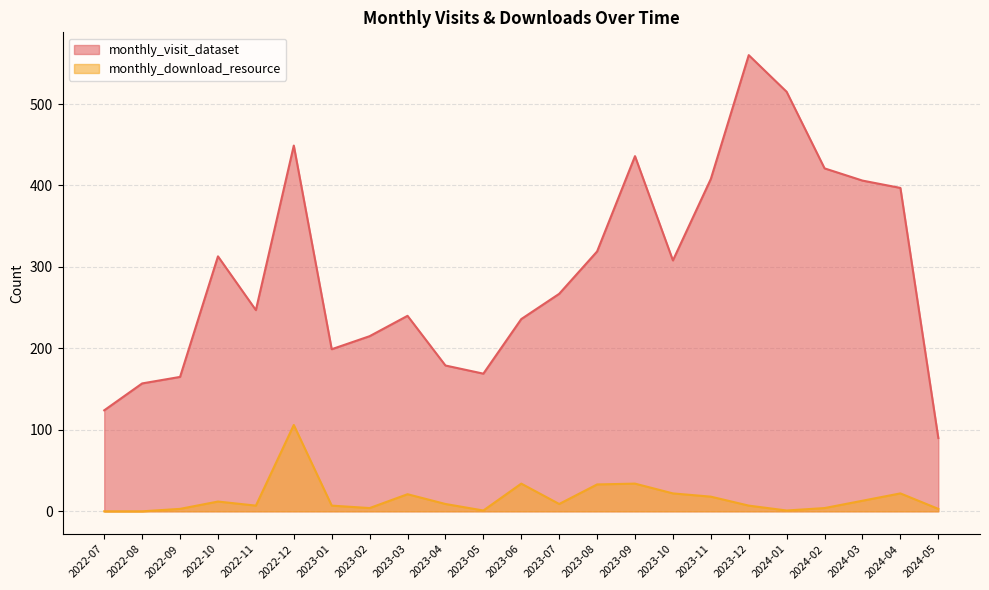

Does the chart have visible grid lines?

Yes